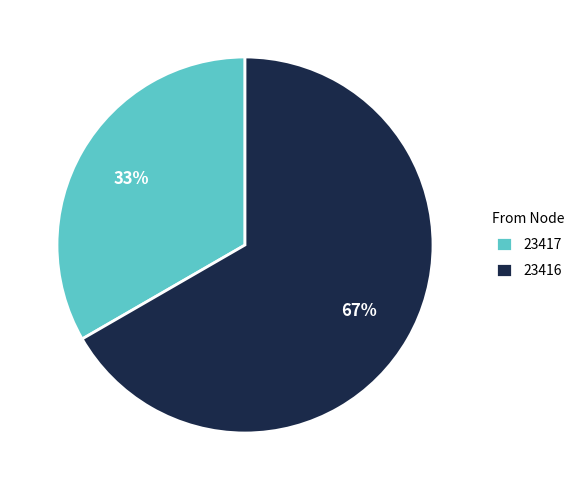

Do 23416 and 23417 together represent more than half of the pie?

Yes